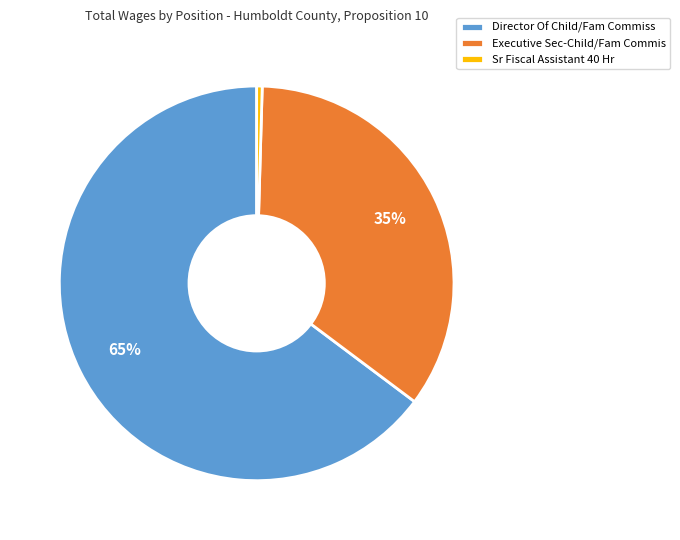

Combined, do Director Of Child/Fam Commiss and Sr Fiscal Assistant 40 Hr account for over 50%?

Yes